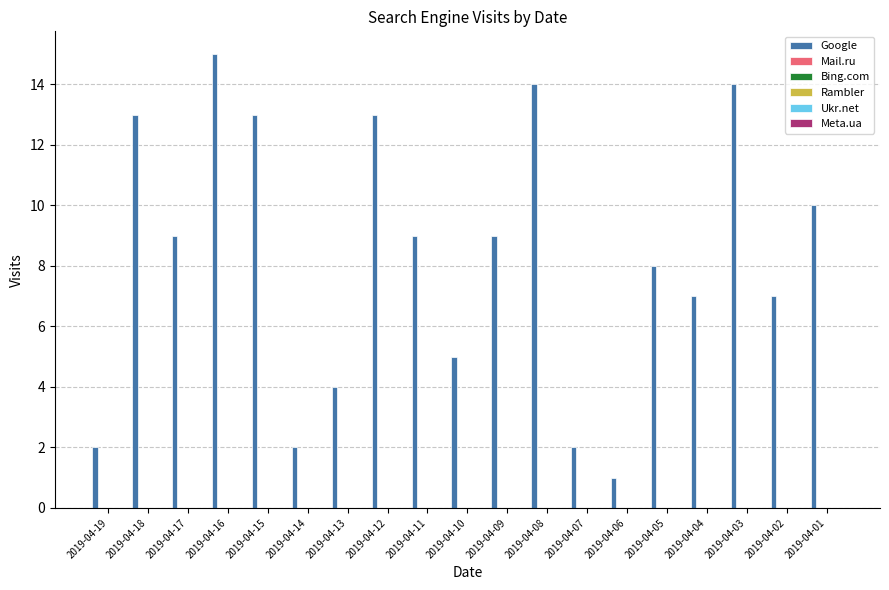

Does the chart contain any negative values?

No